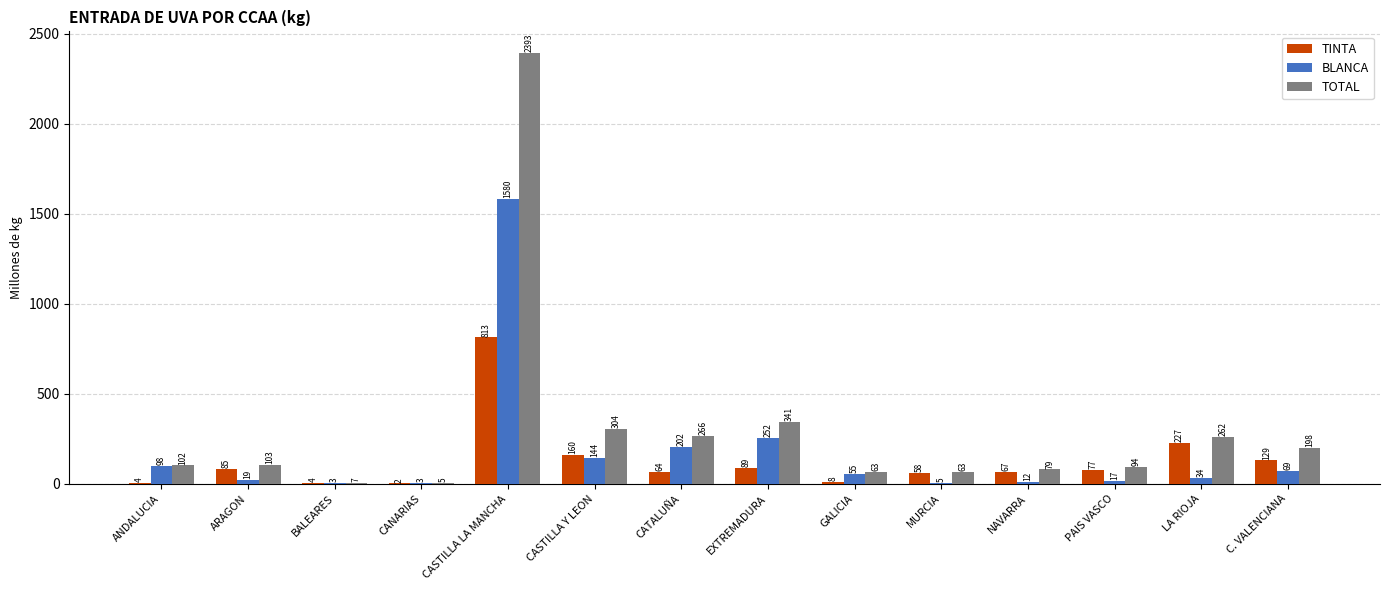

The value of TINTA at EXTREMADURA is 89.2. True or false?

True